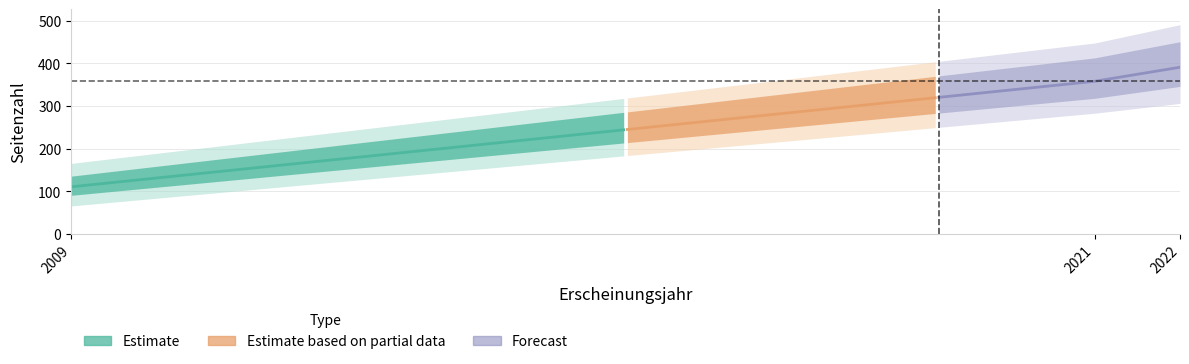

At which category does the chart reach its peak across all series?

2022